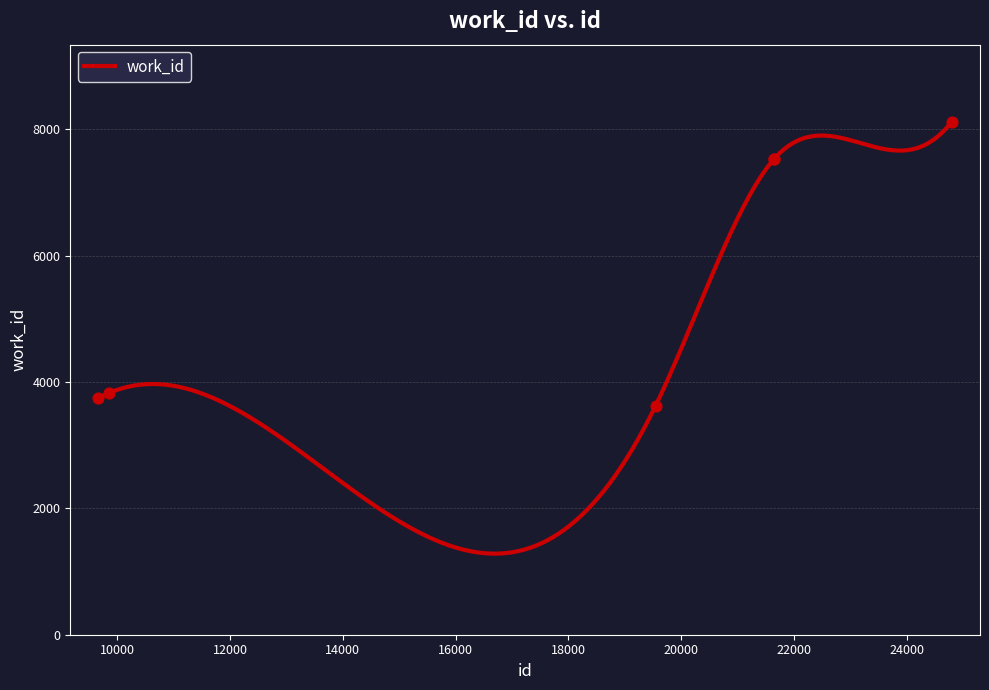

What is the ratio of the value at 9862 to the value at 21649?

0.5